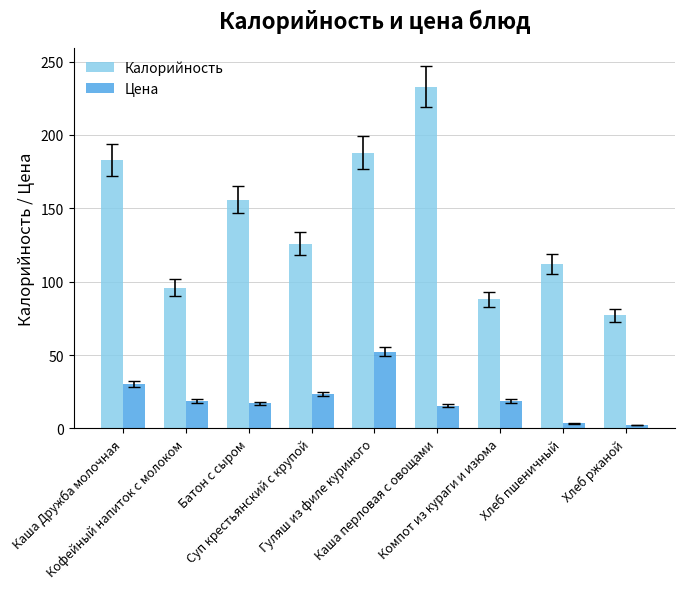

Are the bars grouped side by side (vs. stacked)?

Yes